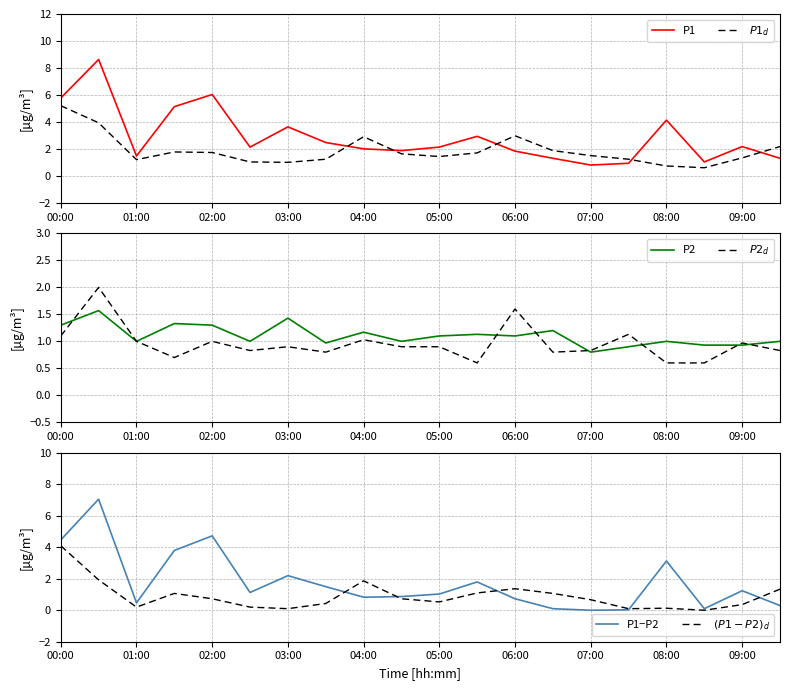

What is the spread (max minus min) of values at 19?

1.9